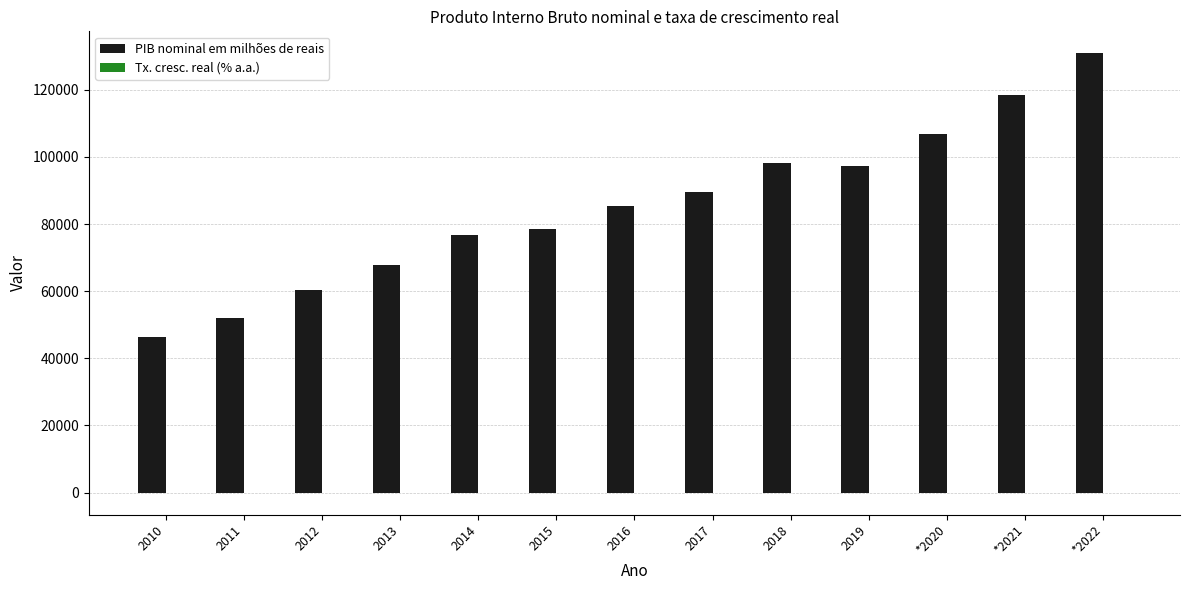

What is the sum of all PIB nominal em milhões de reais values?

1108577.3